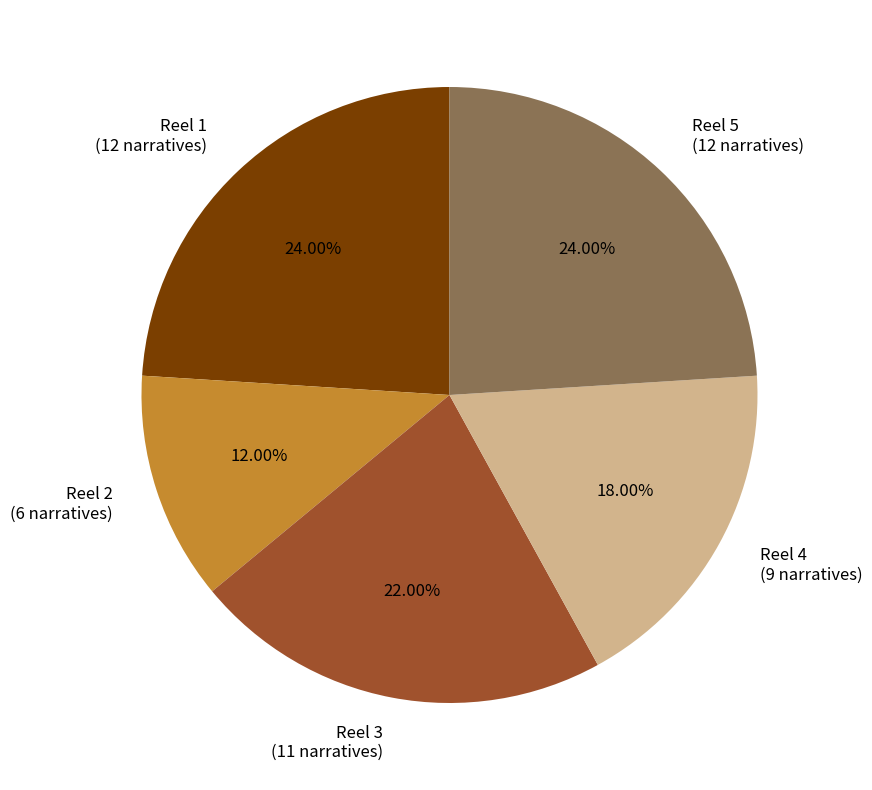

The Reel 5 slice represents 14% of the pie. True or false?

False